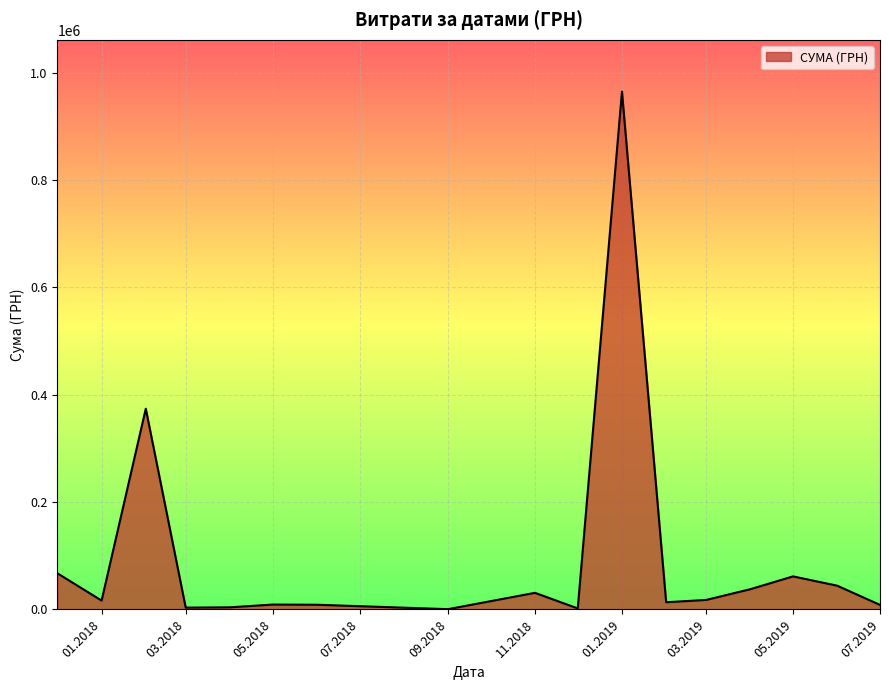

What is the difference between the maximum and minimum values?

964332.5